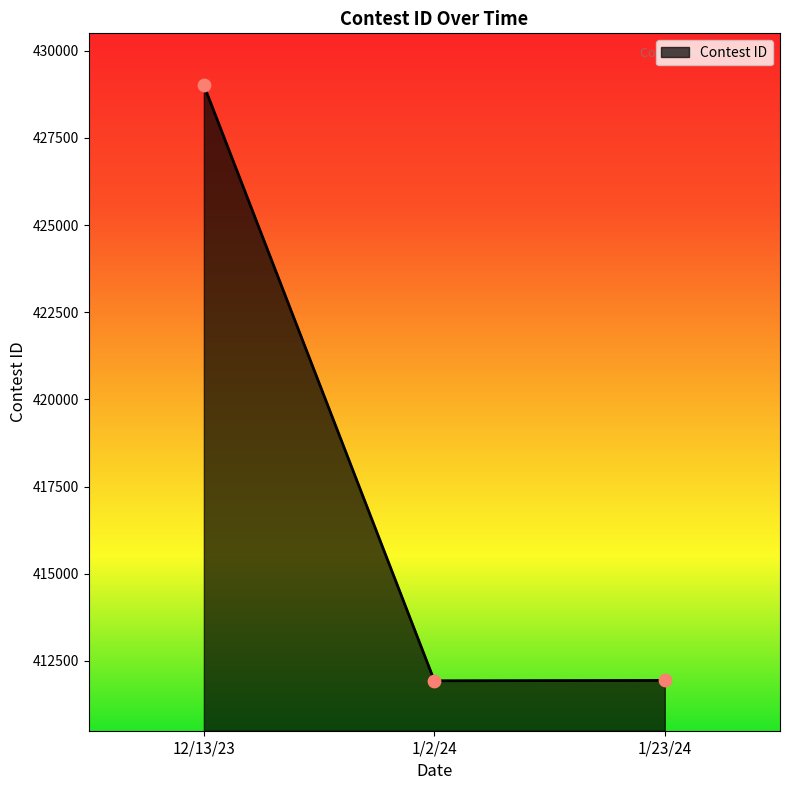

What is the ratio of the value at 12/13/23 to the value at 1/23/24?

1.0